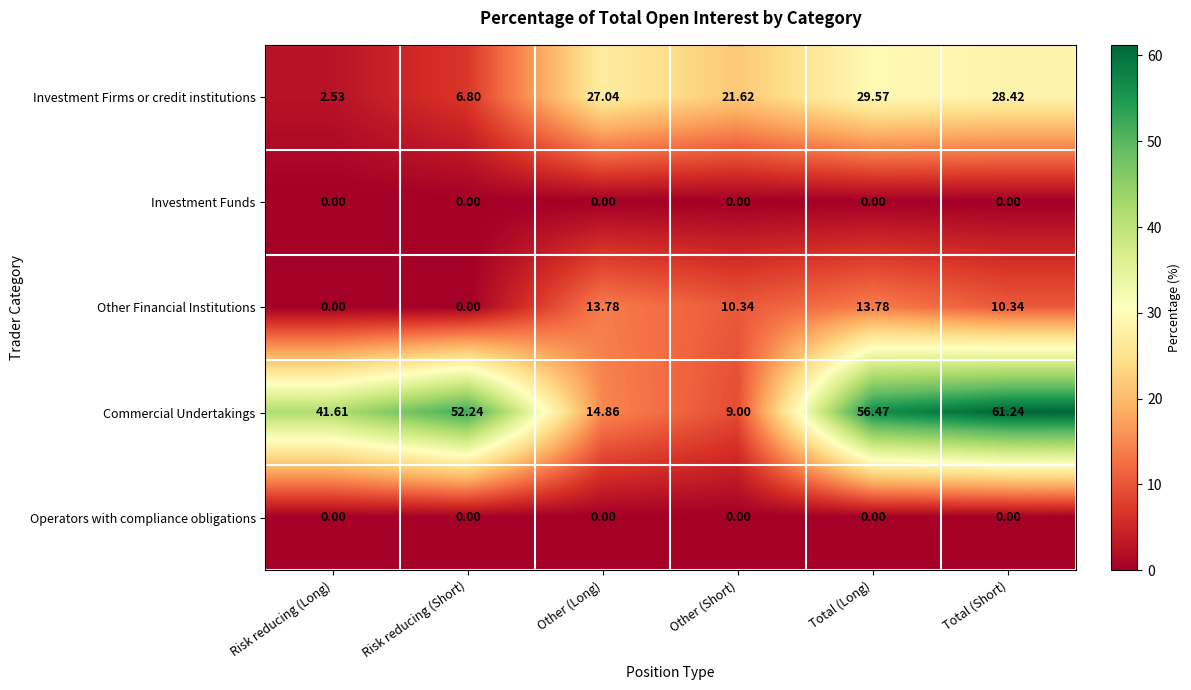

What is the maximum value shown in the chart?

61.2